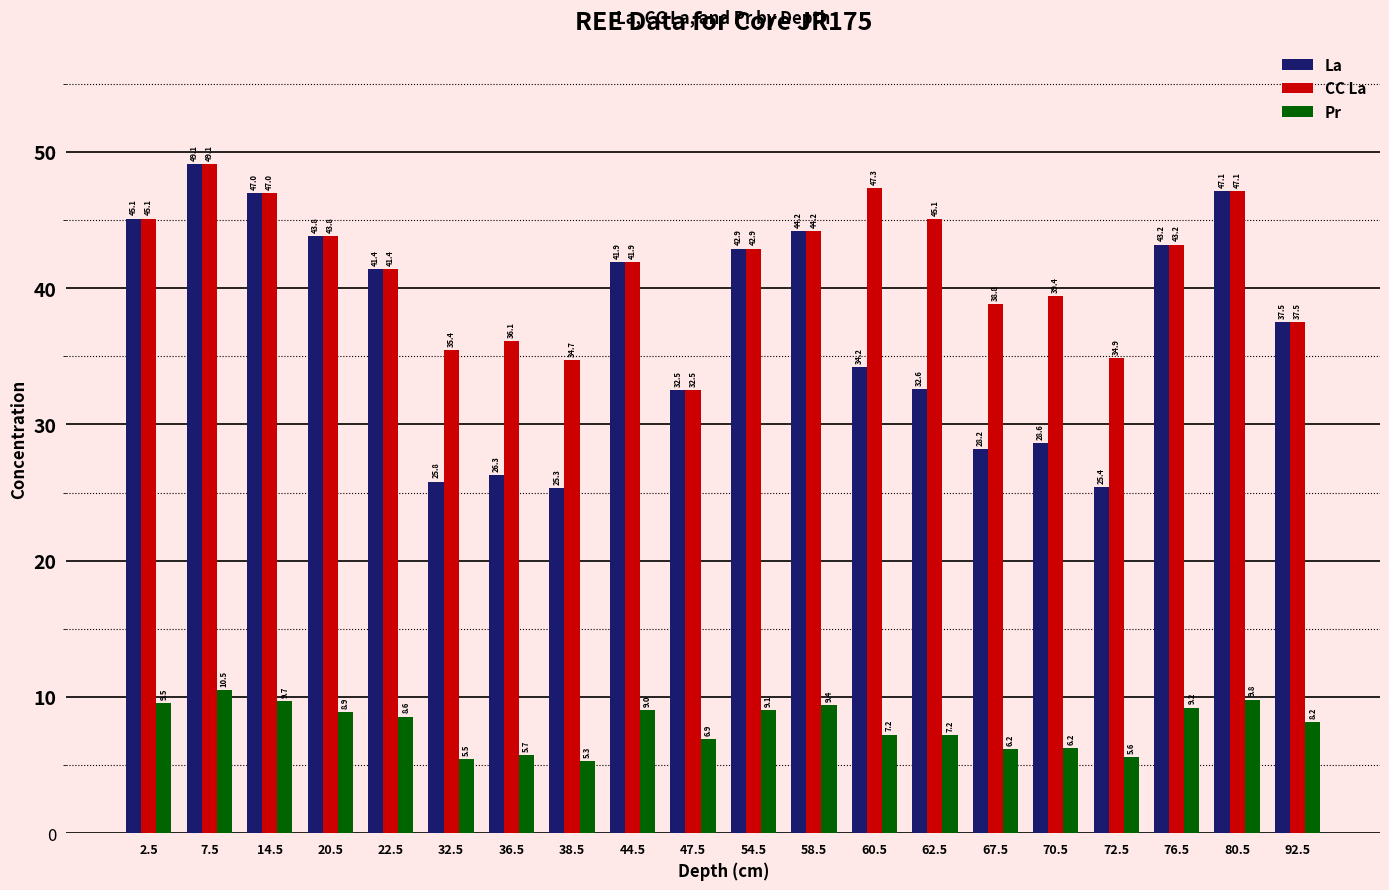

How many bars are there in each group?

3